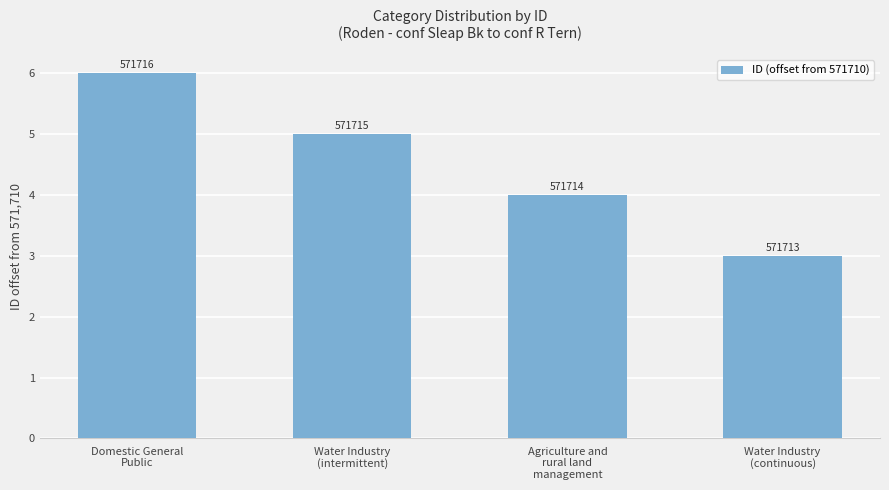

What is the difference between the maximum and minimum values?

3